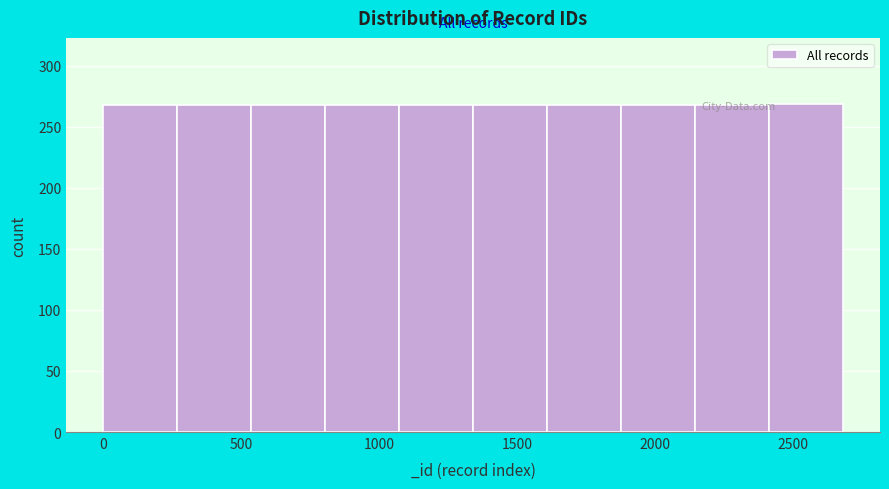

Reading left to right, list every bar in this chart as the range it spans on the x-axis followed by its height. Neither the bar edges nor the heights are printed on the chart, so give them approximately, as read against the axes.

0 to 250: 270
250 to 550: 270
550 to 800: 270
800 to 1050: 270
1050 to 1350: 270
1350 to 1600: 270
1600 to 1900: 270
1900 to 2150: 270
2150 to 2400: 270
2400 to 2700: 270